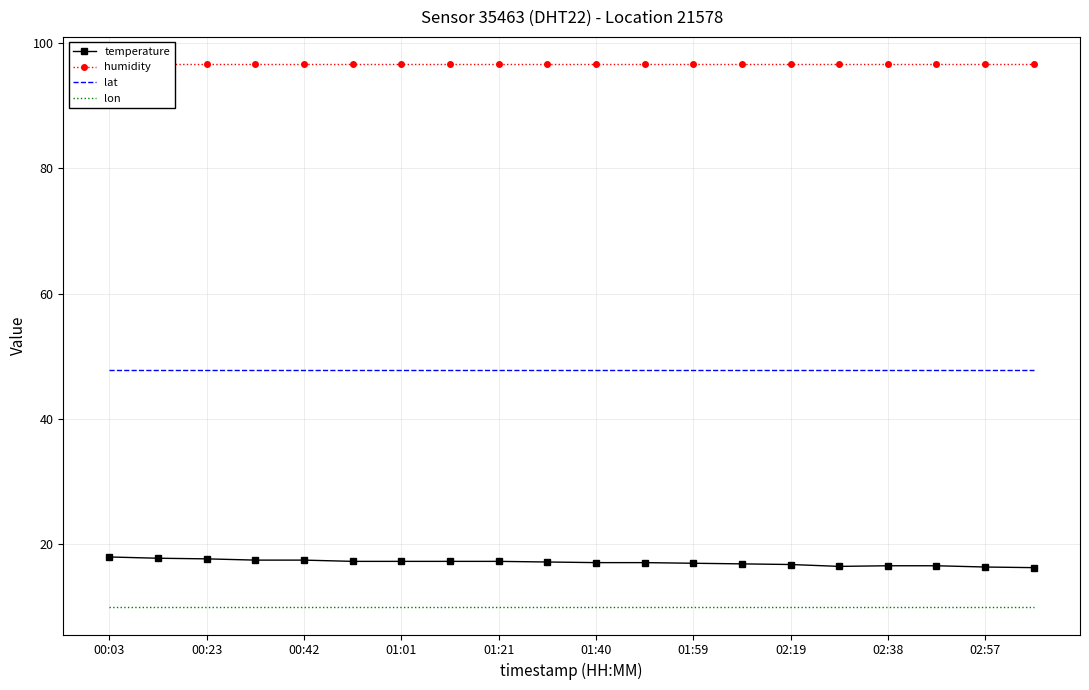

Reading left to right, transcribe all the data shown in this chart.

temperature: 18.0	17.8	17.7	17.5	17.5	17.3	17.3	17.3	17.3	17.2	17.1	17.1	17.0	16.9	16.8	16.5	16.6	16.6	16.4	16.3
humidity: 96.6	96.6	96.6	96.6	96.6	96.6	96.6	96.6	96.6	96.6	96.6	96.6	96.6	96.6	96.6	96.6	96.6	96.6	96.6	96.6
lat: 47.9	47.9	47.9	47.9	47.9	47.9	47.9	47.9	47.9	47.9	47.9	47.9	47.9	47.9	47.9	47.9	47.9	47.9	47.9	47.9
lon: 10.0	10.0	10.0	10.0	10.0	10.0	10.0	10.0	10.0	10.0	10.0	10.0	10.0	10.0	10.0	10.0	10.0	10.0	10.0	10.0